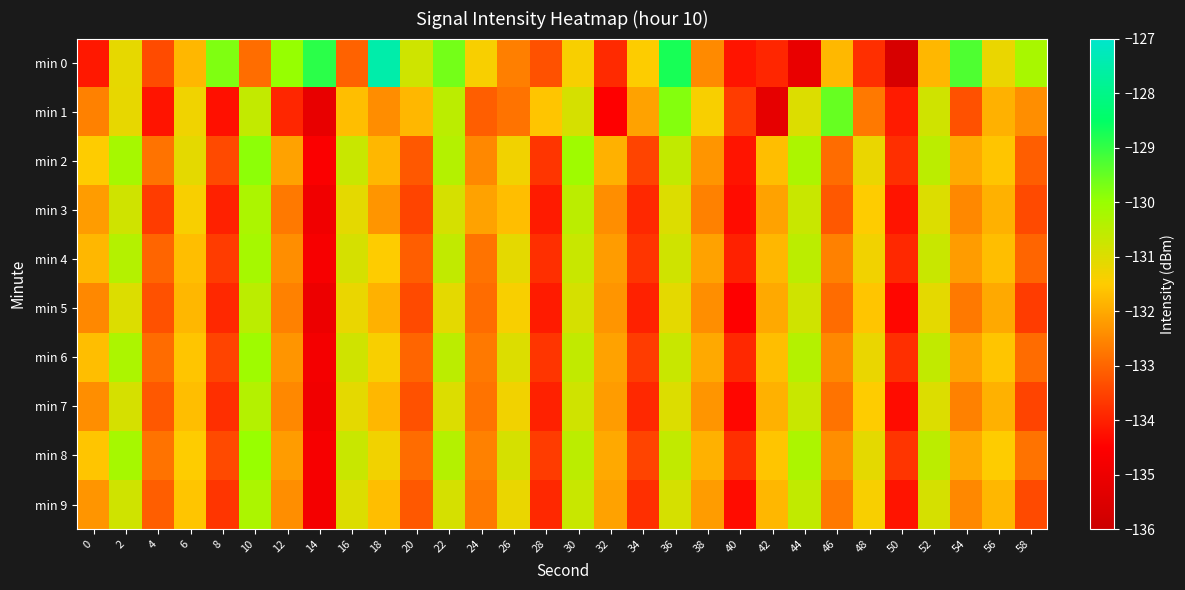

At how many categories does at least one series exceed -130?

9